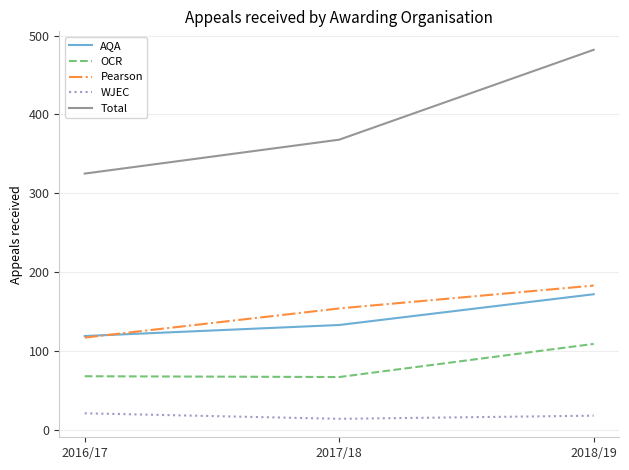

What is the maximum value shown in the chart?

482